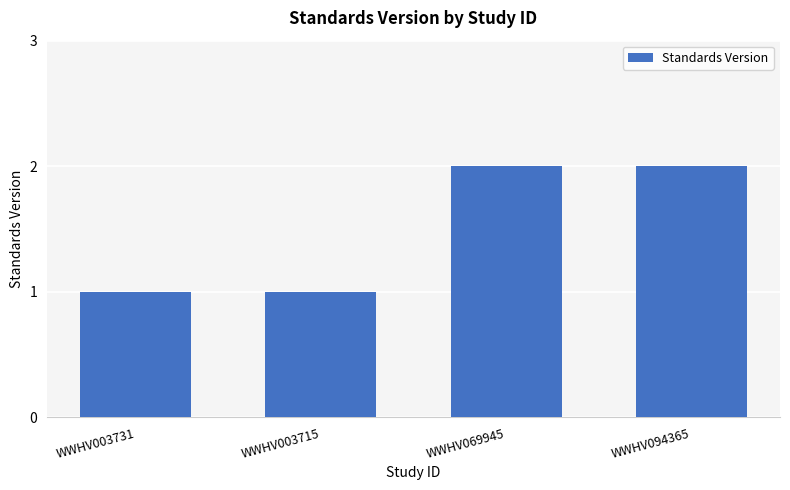

What is the average value?

2